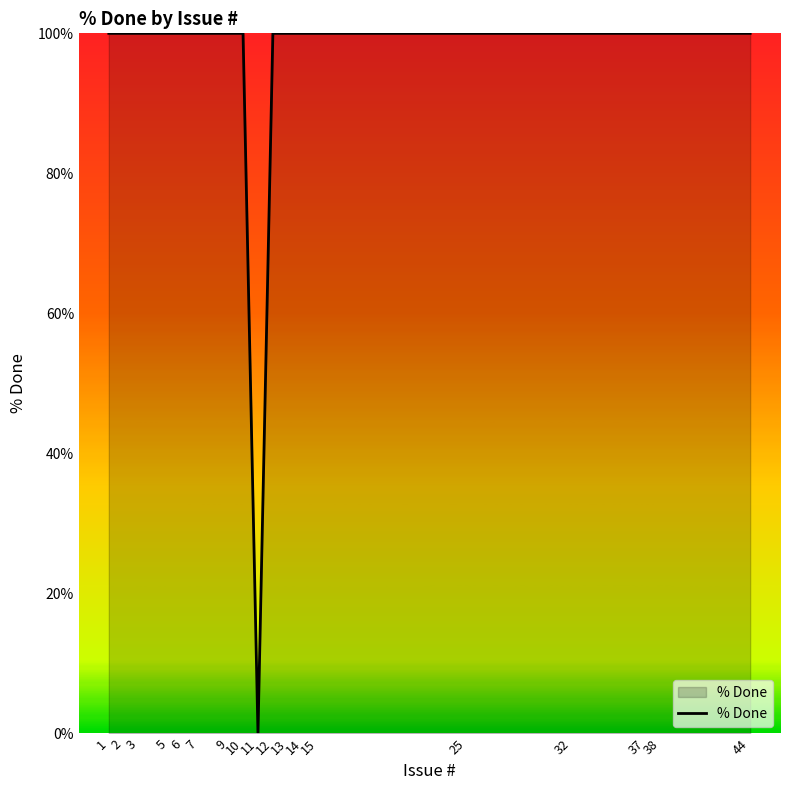

What is the difference between the maximum and minimum values?

100